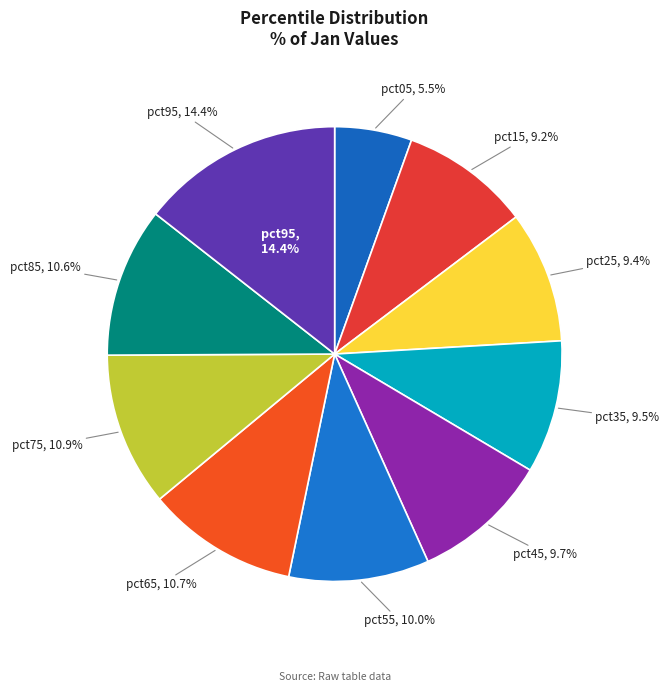

Rank the categories by value from lowest to highest.

pct05, pct15, pct25, pct35, pct45, pct55, pct85, pct65, pct75, pct95